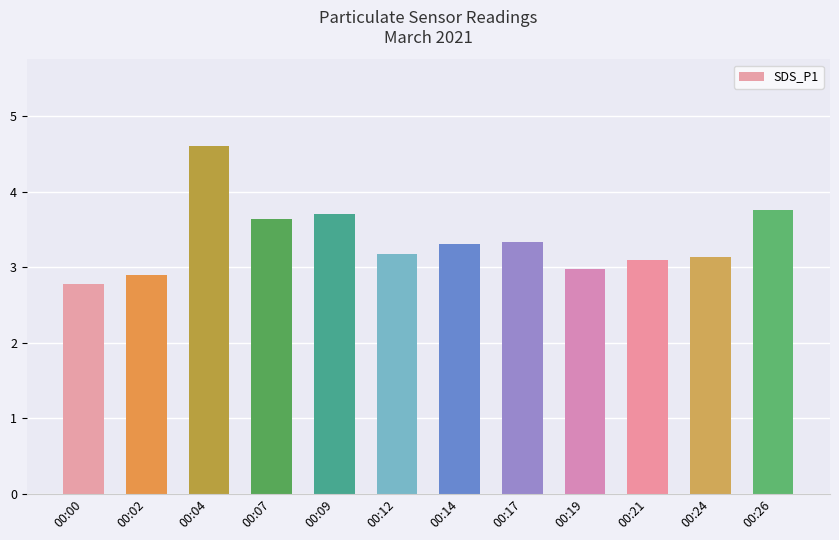

How many bars are there in total?

12